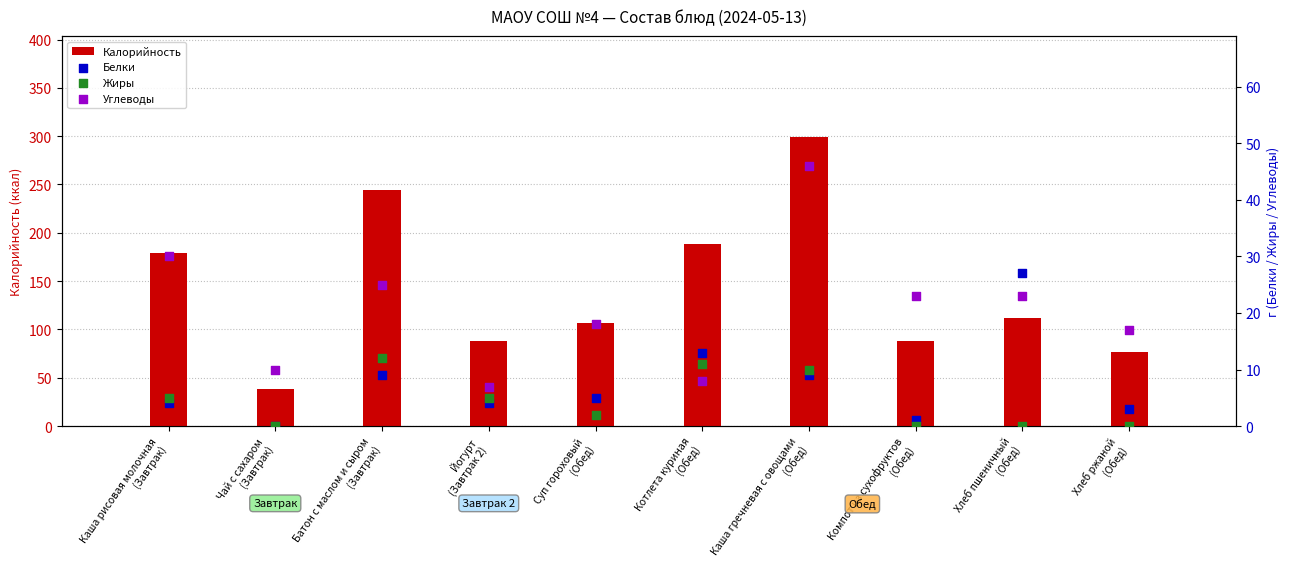

At which category is the sum across all series the highest?

Каша гречневая с овощами
(Обед)